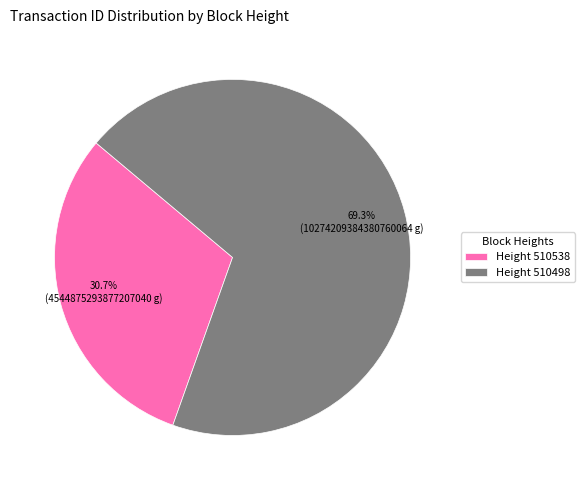

Which slice is the smallest?

Height 510538